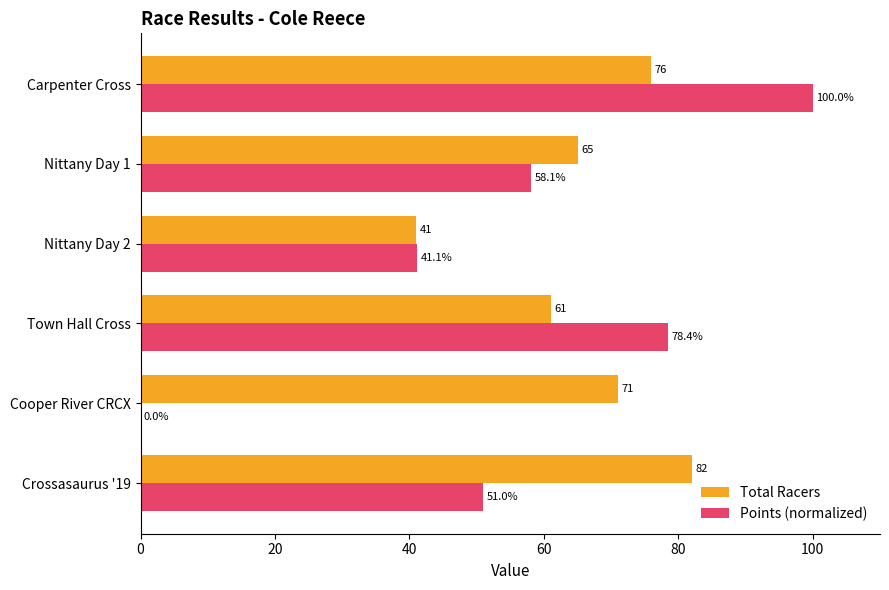

What is the sum of the Total Racers values at Crossasaurus '19 and Cooper River CRCX?

153.0